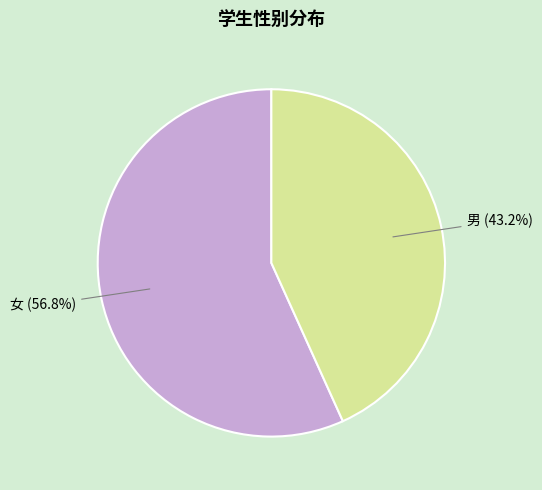

To the nearest percent, what portion does 女 represent?

57%